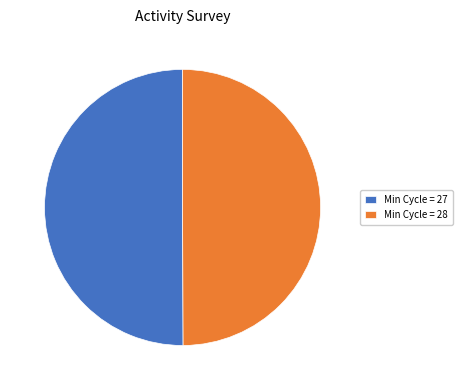

Do Min Cycle = 27 and Min Cycle = 28 together represent more than half of the pie?

Yes